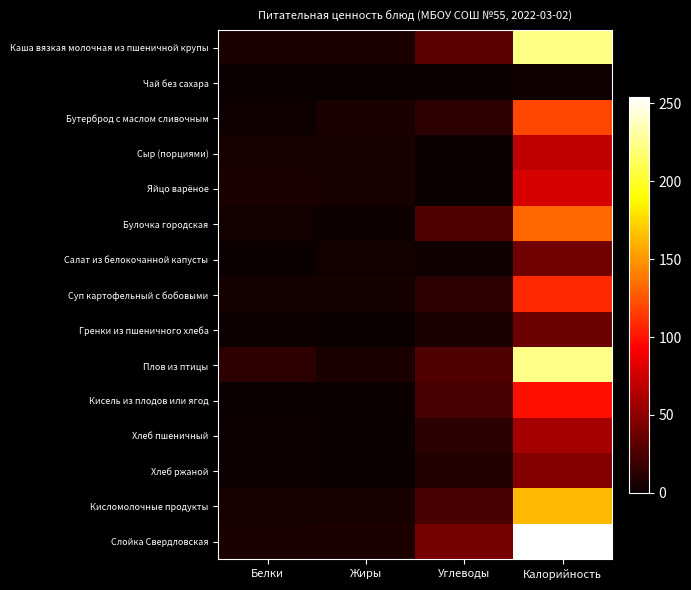

What is the total value across all series at Калорийность?

1653.0